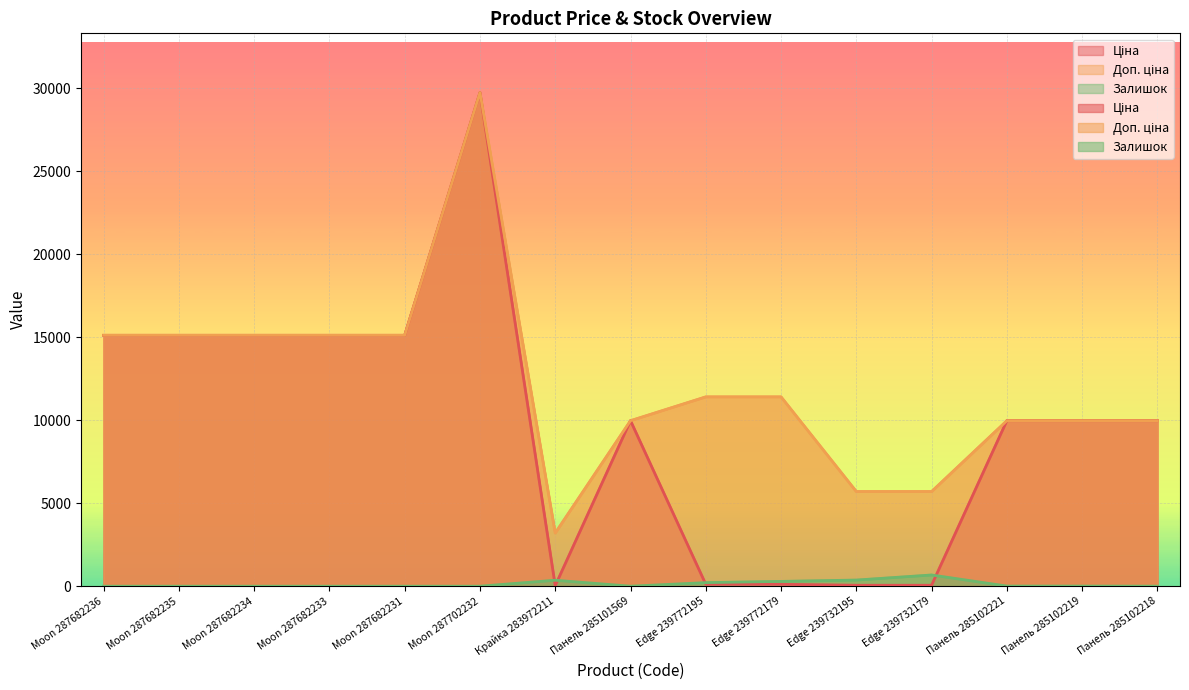

Where is the first local maximum for Доп. ціна?

Moon 287702232